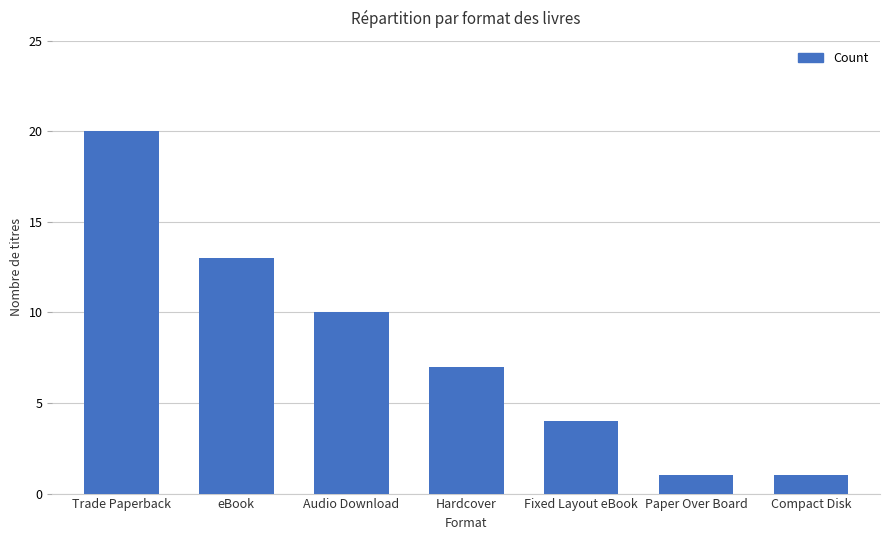

Where is the data nearest to the value 10?

Audio Download